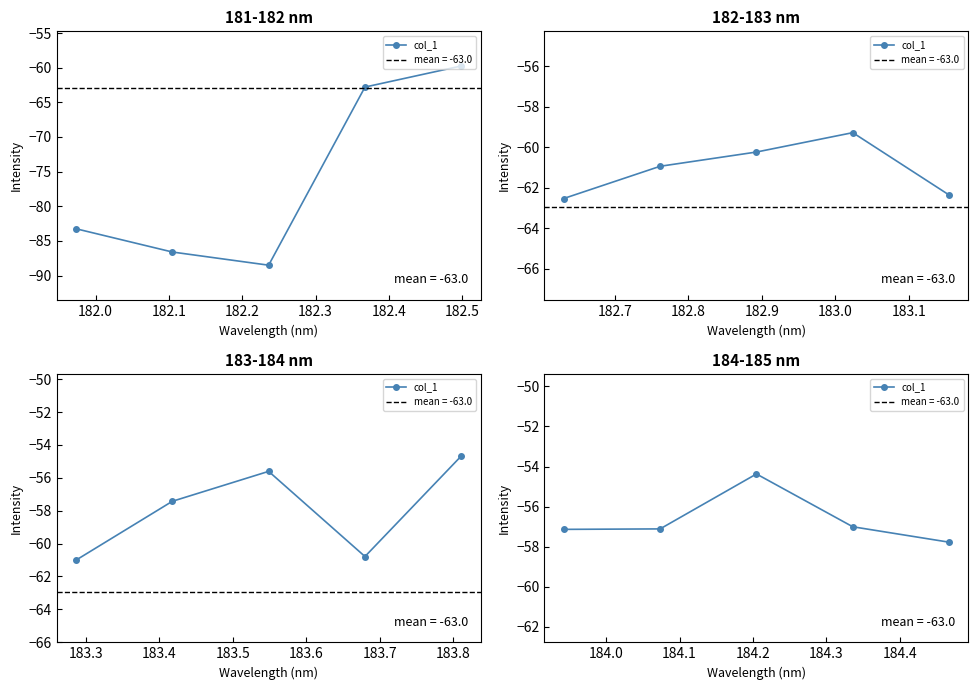

Is this an area chart (filled region under the line)?

No